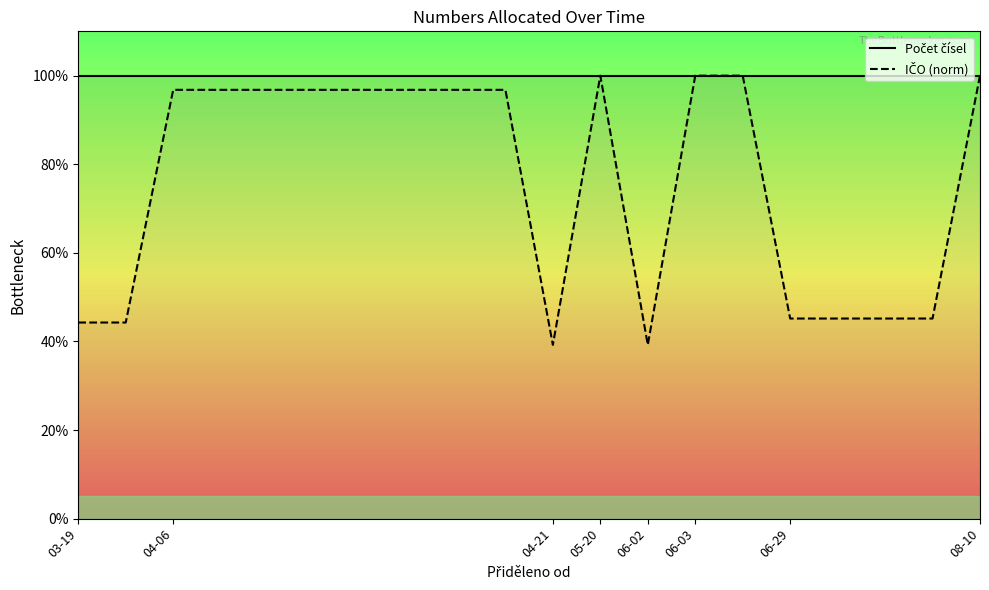

Reading right to left, what are all the values shown in this chart?

Počet čísel: 1.0	1.0	1.0	1.0	1.0	1.0	1.0	1.0	1.0	1.0	1.0	1.0	1.0	1.0	1.0	1.0	1.0	1.0	1.0	1.0
IČO (norm): 1.0	0.5	0.5	0.5	0.5	1.0	1.0	0.4	1.0	0.4	1.0	1.0	1.0	1.0	1.0	1.0	1.0	1.0	0.4	0.4